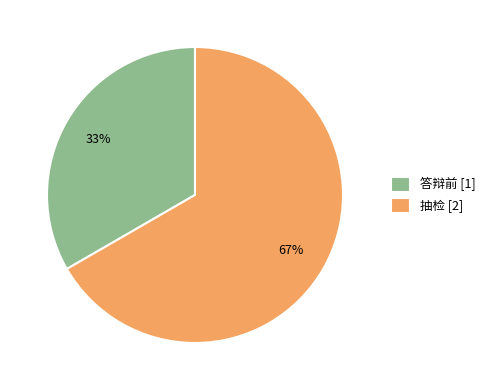

What percentage is the 抽检 slice, to the nearest percent?

67%